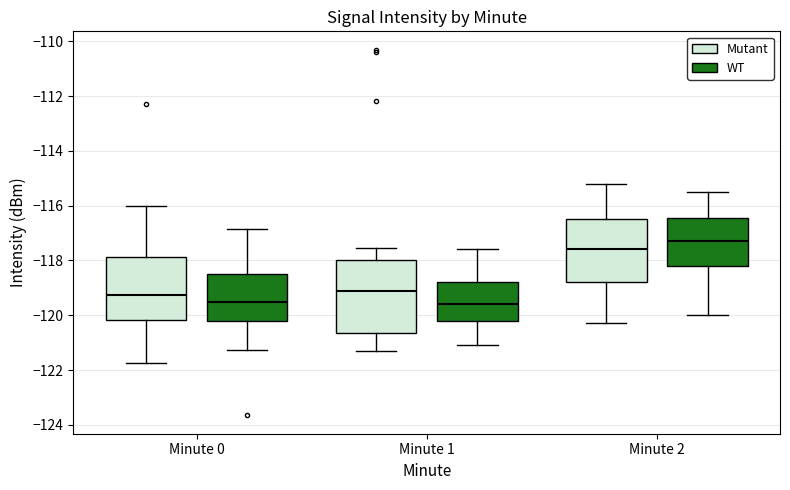

Comparing the boxes themselves (not the whiskers), which one is the tallest?

Minute 1 (Mutant)